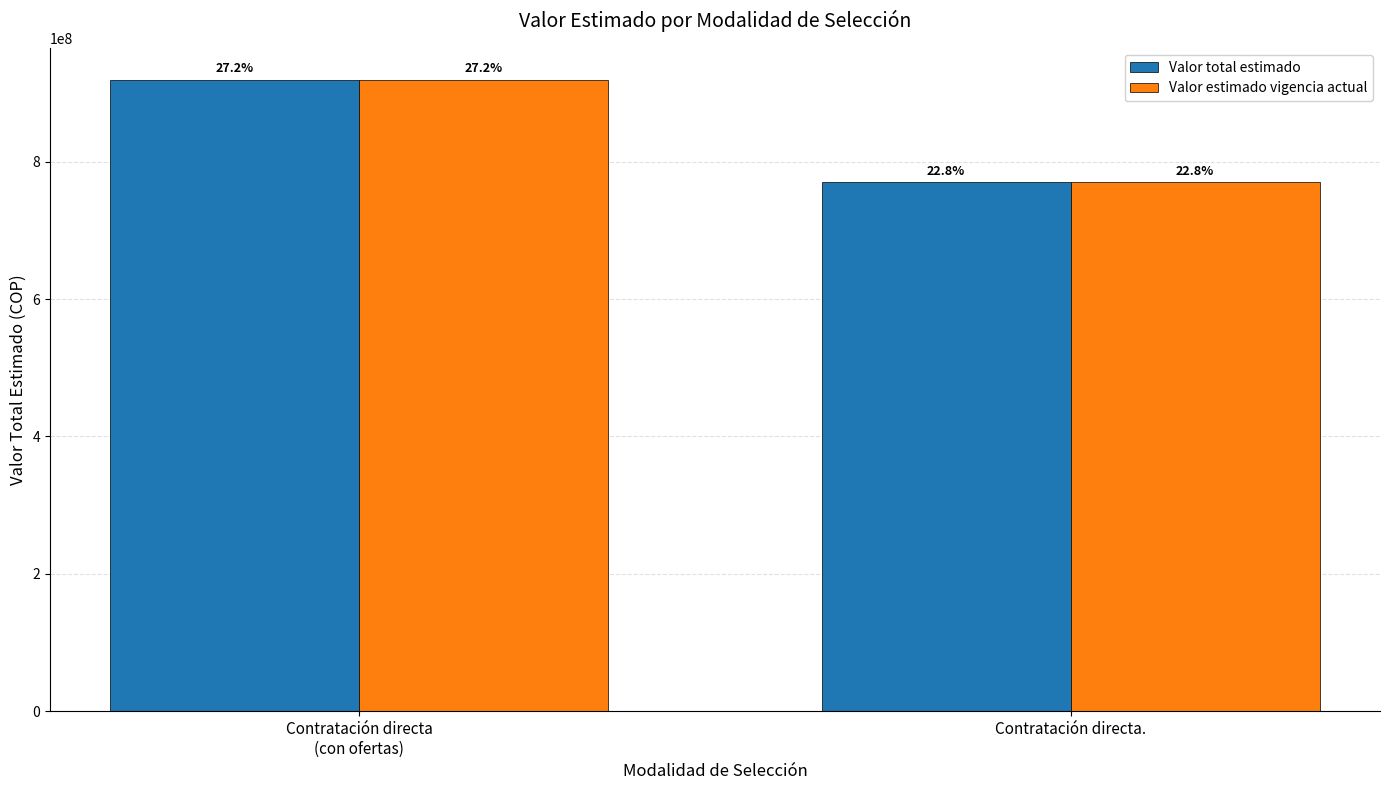

What is the greatest value displayed?

919441139